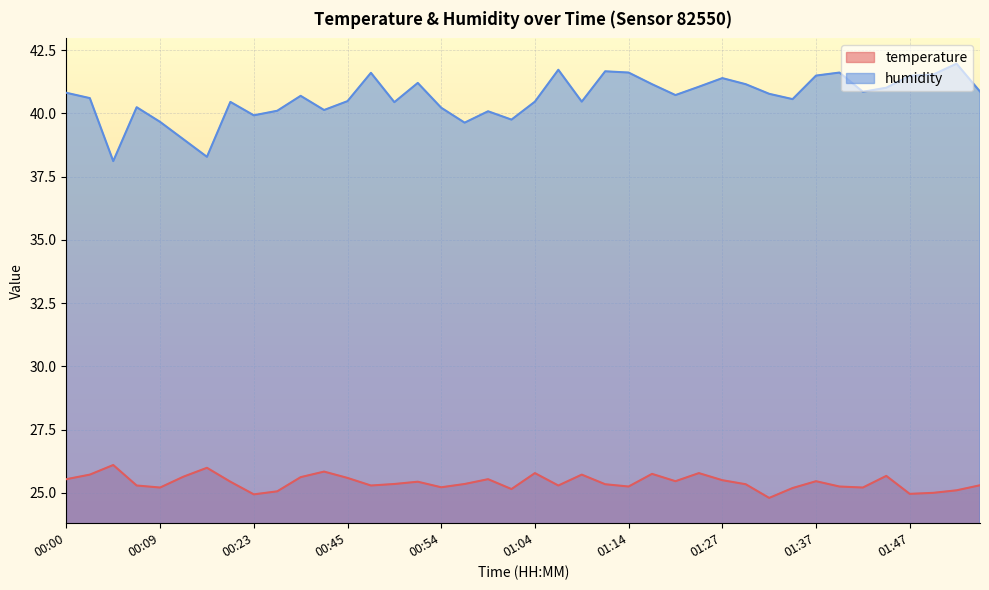

Rank the series at 00:47 from highest to lowest value.

humidity, temperature